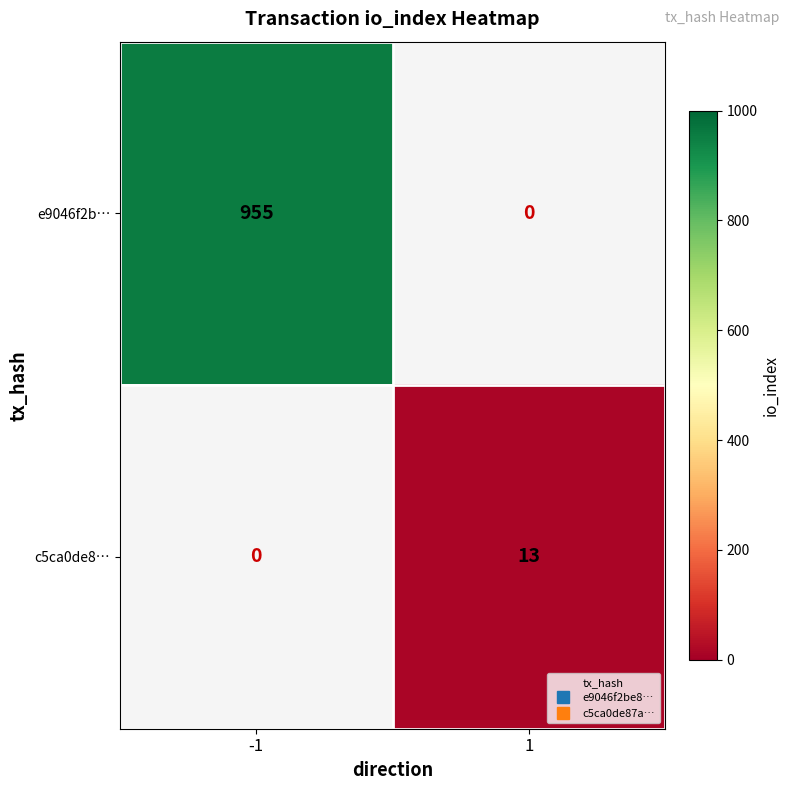

Rank the series at 1 from lowest to highest value.

e9046f2b…, c5ca0de8…